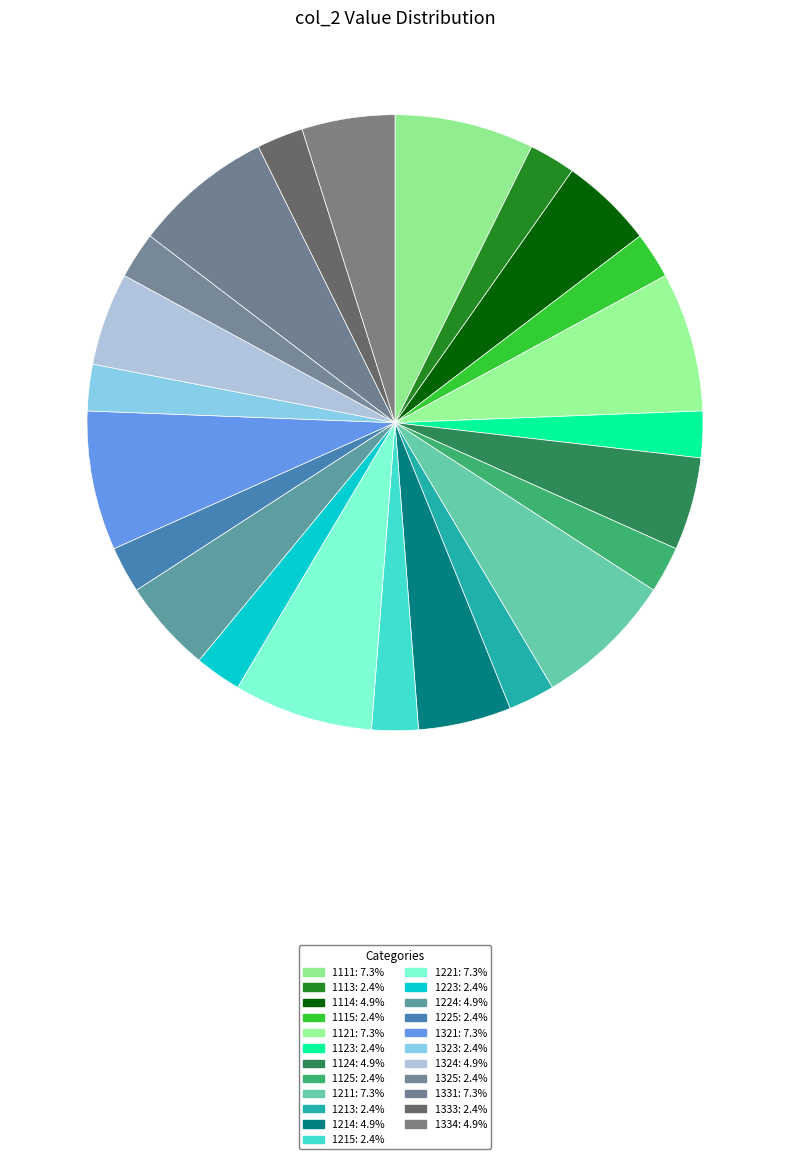

Is it true that 1111 is 7% of the pie?

True